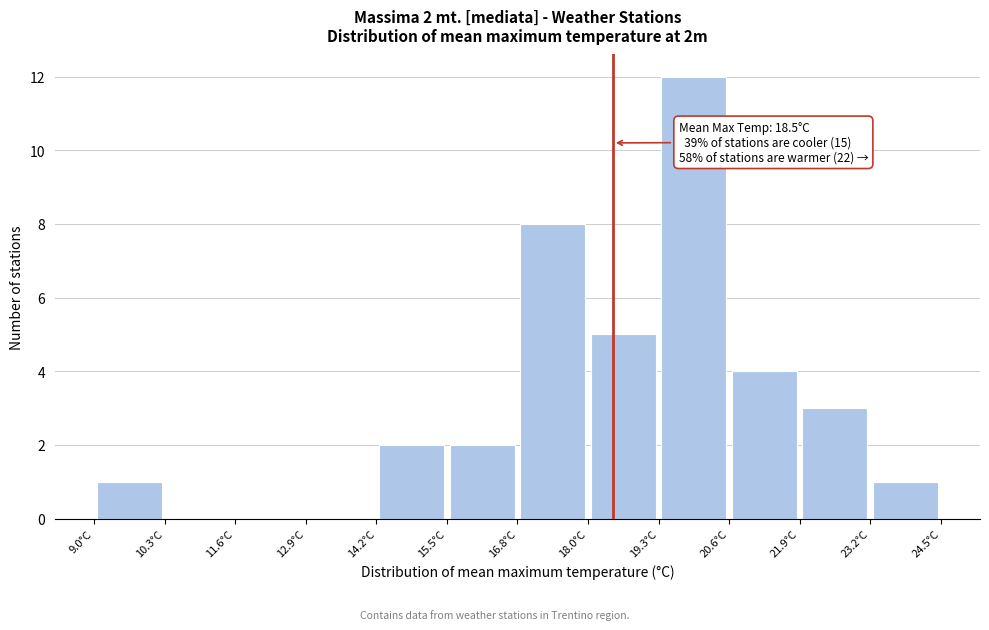

Which range on the x-axis has the tallest bar?

19.4 to 20.6